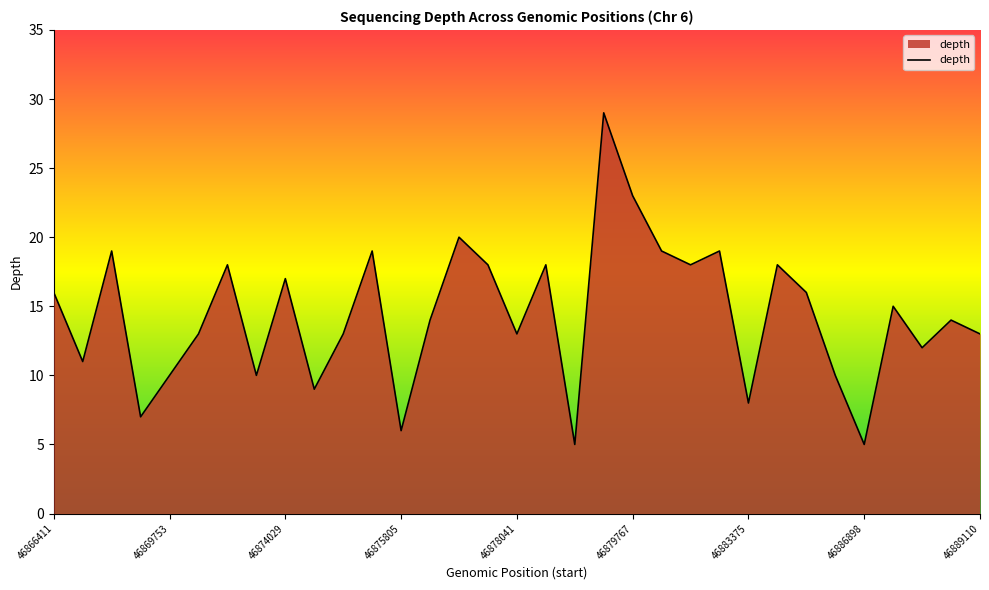

What is the sum of all values?

475